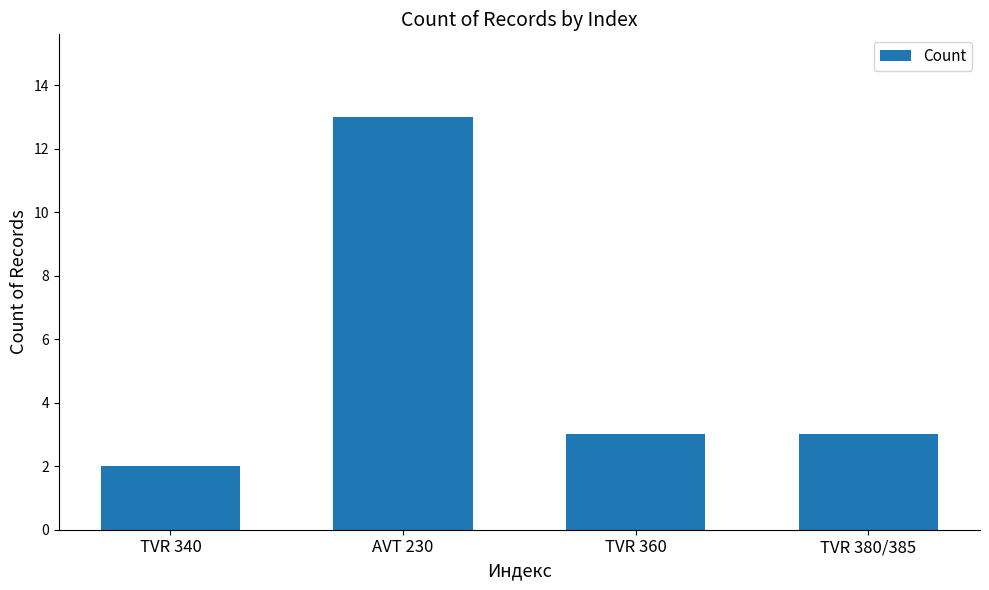

Is it true that the value at TVR 380/385 is 3?

True